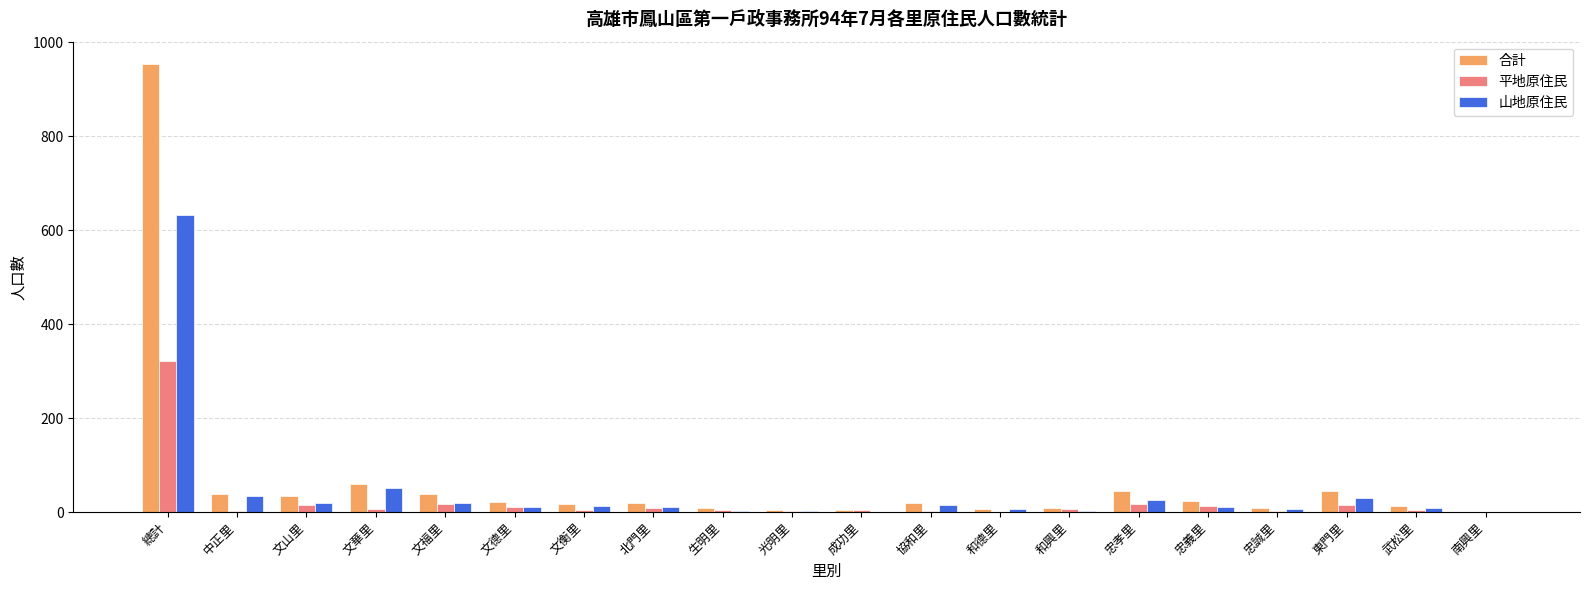

What is the sum of all 合計 values?

1364